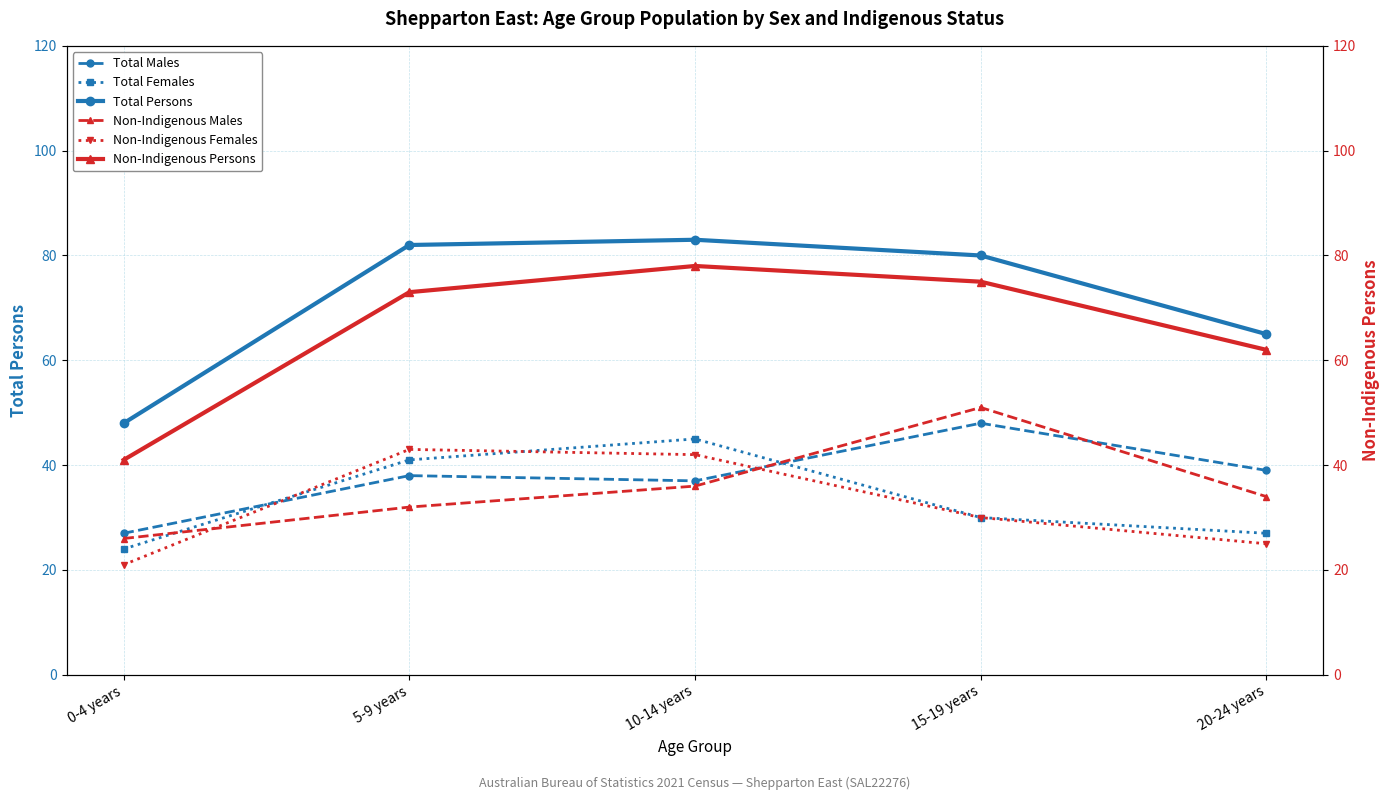

Reading right to left, extract all data points from this chart.

Total Males: 39	48	37	38	27
Total Females: 27	30	45	41	24
Total Persons: 65	80	83	82	48
Non-Indigenous Males: 34	51	36	32	26
Non-Indigenous Females: 25	30	42	43	21
Non-Indigenous Persons: 62	75	78	73	41